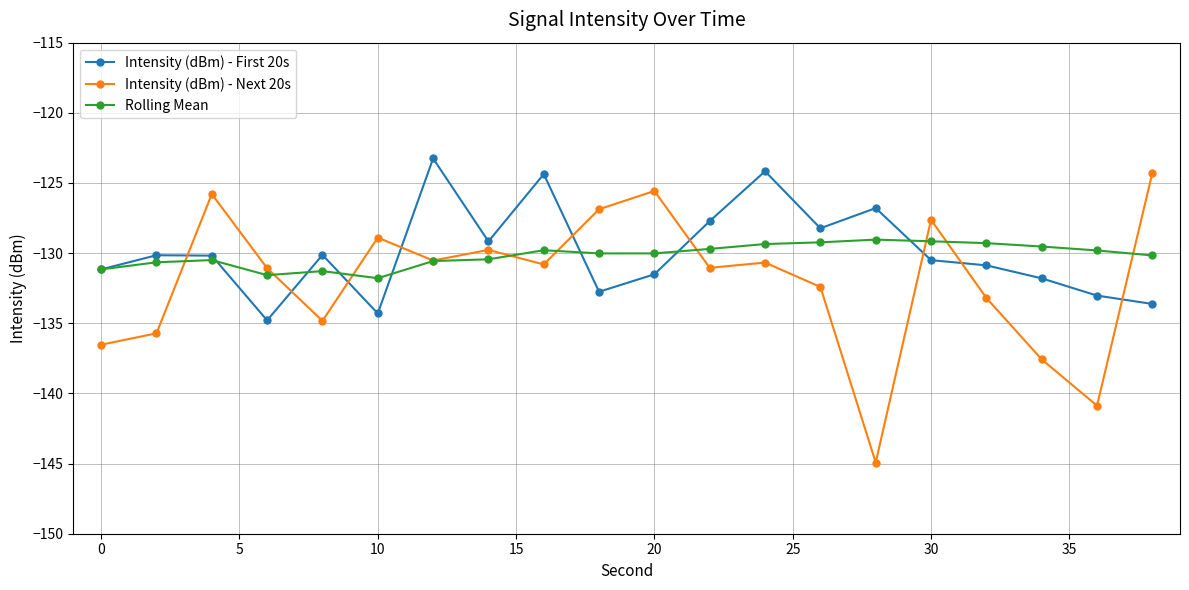

Which series has the widest spread of values?

Intensity (dBm) - Next 20s